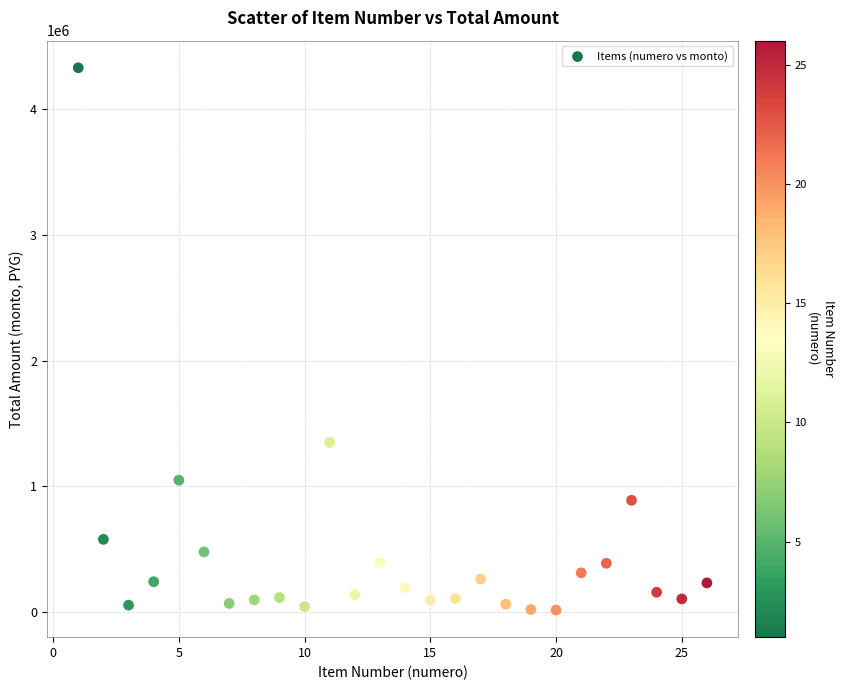

What is the range of X values (max minus min)?

25